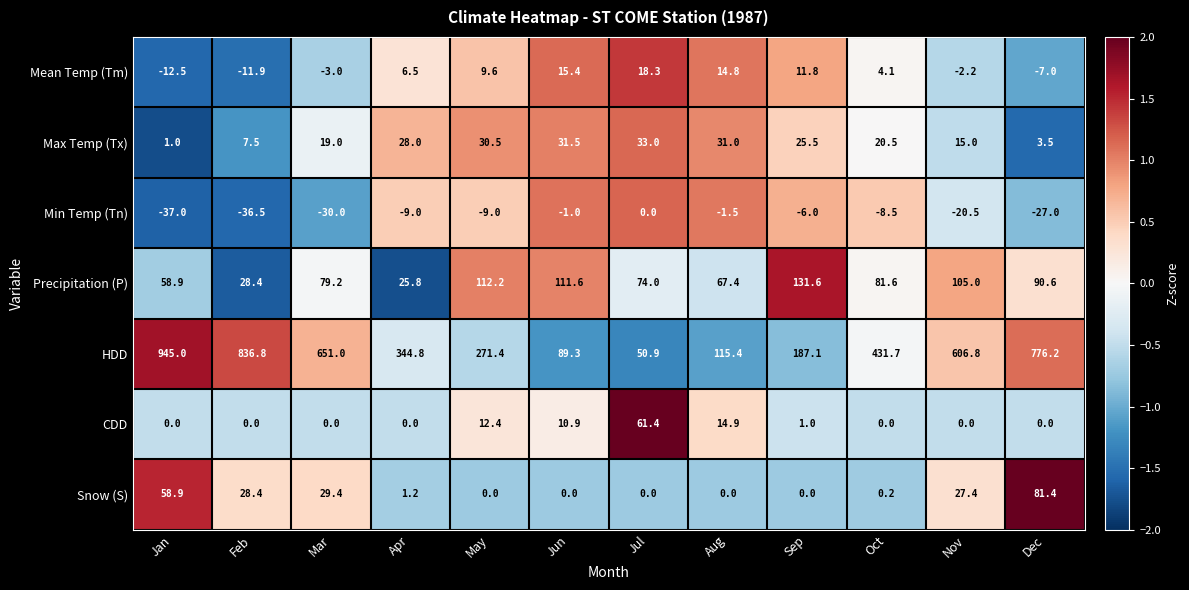

Rank the categories by Precipitation (P) value from lowest to highest.

Apr, Feb, Jan, Aug, Jul, Mar, Oct, Dec, Nov, Jun, May, Sep